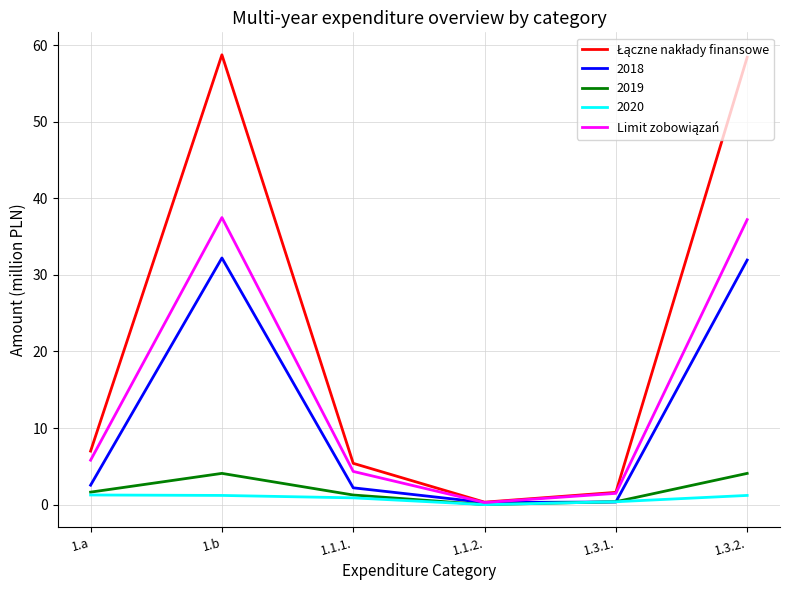

What is the highest value of the 2018 series?

32.2